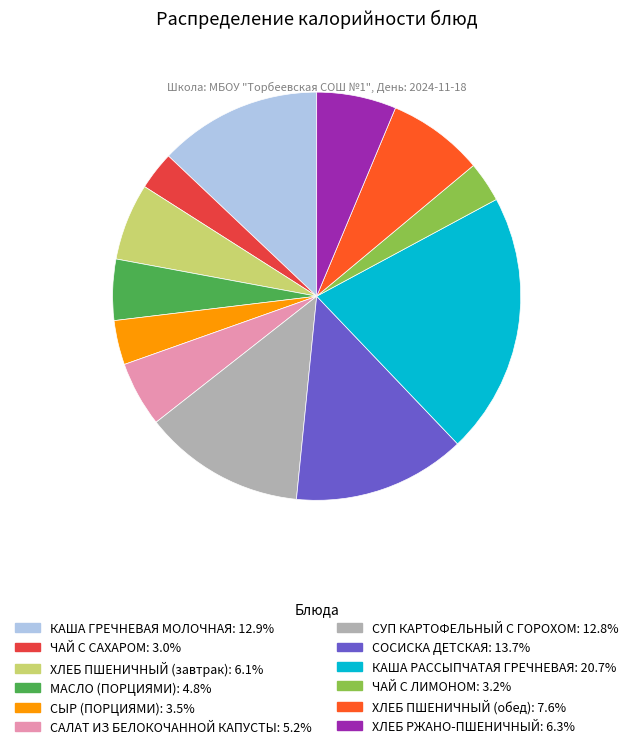

Approximately how many times larger is the value at КАША ГРЕЧНЕВАЯ МОЛОЧНАЯ compared to ХЛЕБ РЖАНО-ПШЕНИЧНЫЙ?

2.1